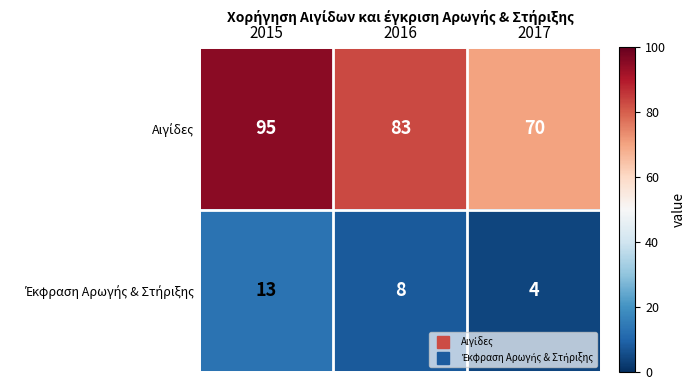

What is the spread (max minus min) of values at 2017?

66